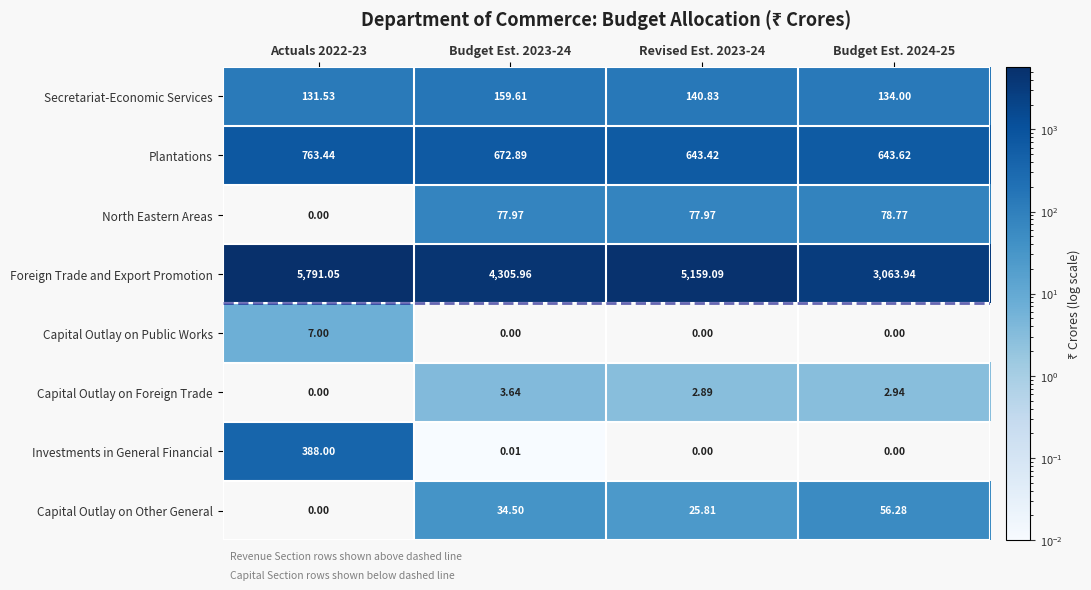

At which category is the sum across all series the highest?

Actuals 2022-23